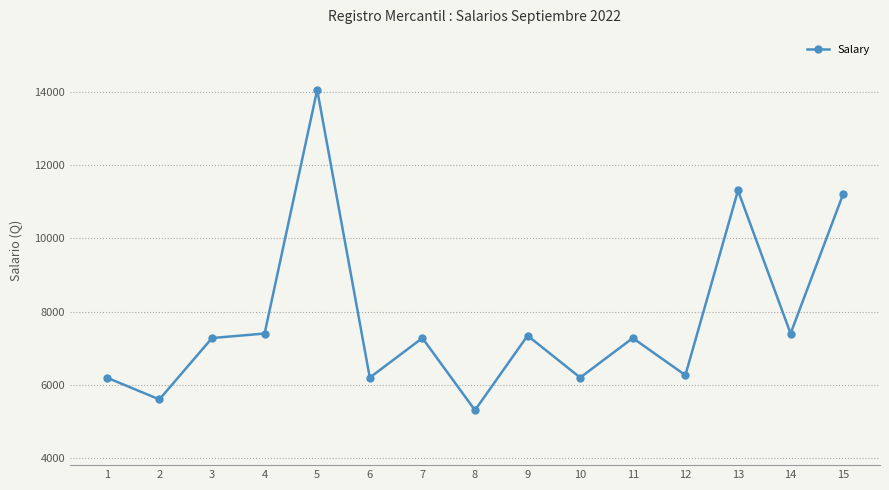

Is it true that the value at 2 is 1465.9?

False